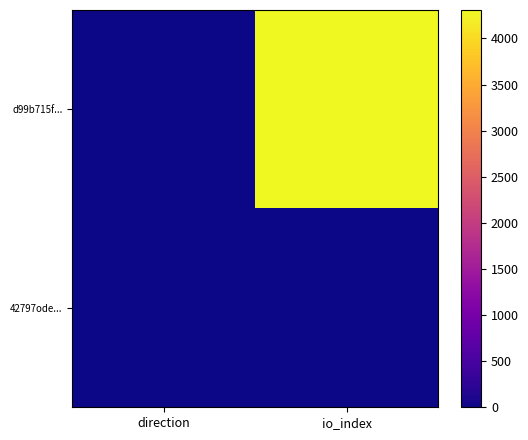

Reading left to right, transcribe all the data shown in this chart.

d99b715f...: direction=-1	io_index=4309
42797ode...: direction=1	io_index=0